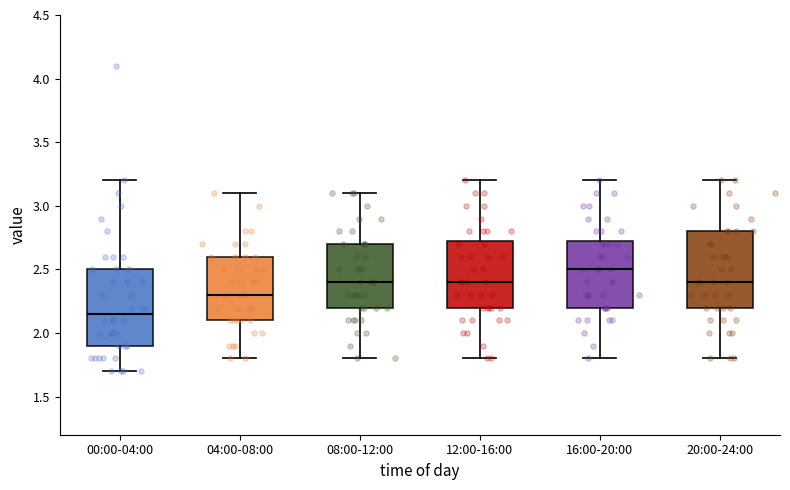

Reading left to right, read every box against the y-axis: the position of its median line, the range the box covers, and the ends of its whiskers. The values are not printed on the chart, so give them approximately, as read against the axis.

00:00-04:00: median 2.15, box 1.90 to 2.50, whiskers 1.70 to 3.20
04:00-08:00: median 2.30, box 2.10 to 2.60, whiskers 1.80 to 3.10
08:00-12:00: median 2.40, box 2.20 to 2.70, whiskers 1.80 to 3.10
12:00-16:00: median 2.40, box 2.20 to 2.75, whiskers 1.80 to 3.20
16:00-20:00: median 2.50, box 2.20 to 2.75, whiskers 1.80 to 3.20
20:00-24:00: median 2.40, box 2.20 to 2.80, whiskers 1.80 to 3.20